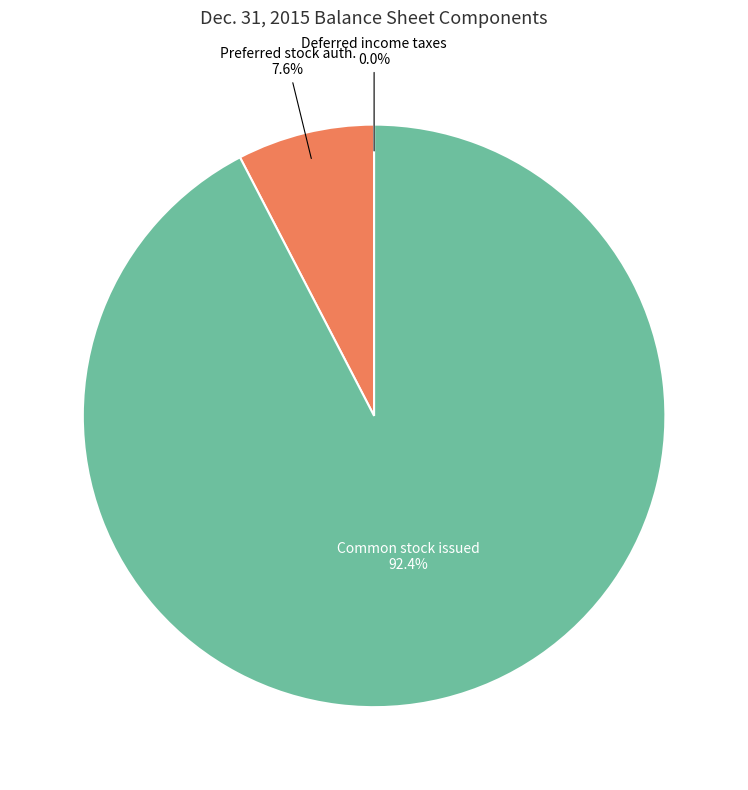

Combined, what portion of the pie is Preferred stock auth. and Common stock issued?

100.0%